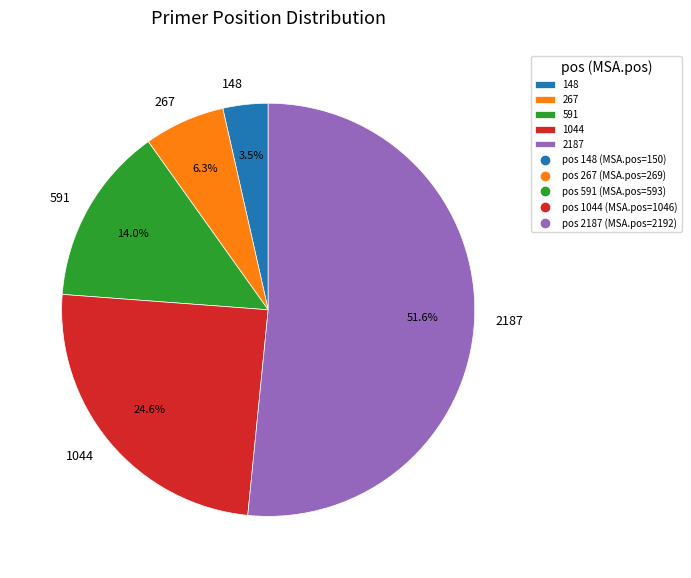

Which slice is the smallest?

148